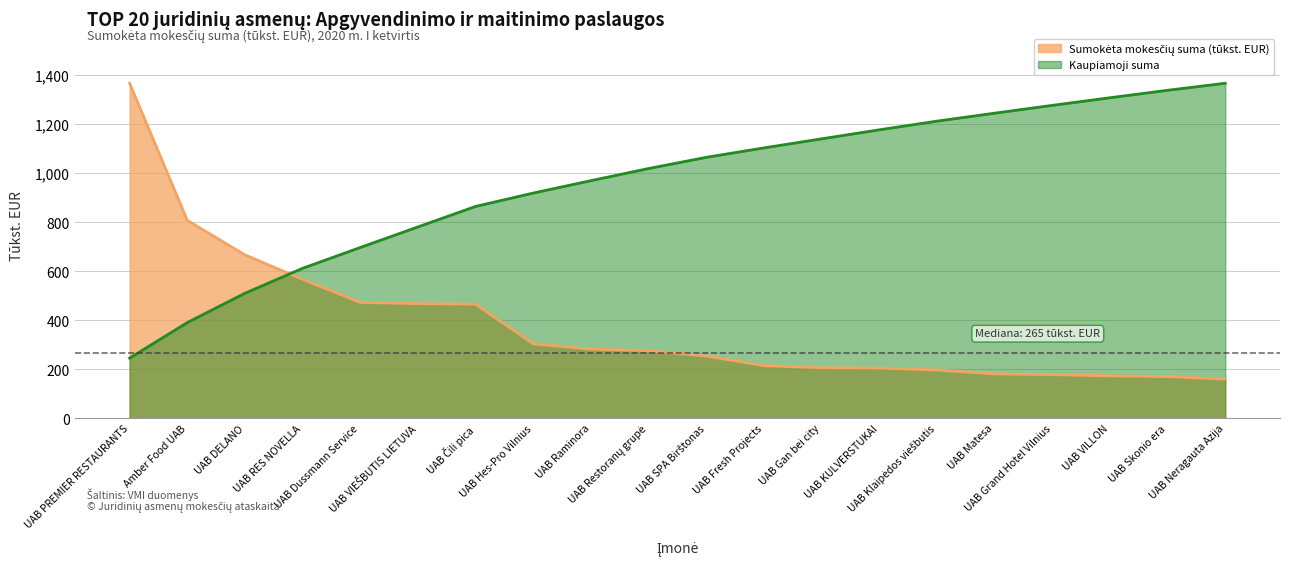

Rank the categories by value from highest to lowest.

UAB PREMIER RESTAURANTS, Amber Food UAB, UAB DELANO, UAB RES NOVELLA, UAB Dussmann Service, UAB VIEŠBUTIS LIETUVA, UAB Čili pica, UAB Hes-Pro Vilnius, UAB Raminora, UAB Restoranų grupė, UAB SPA Birštonas, UAB Fresh Projects, UAB Gan bei city, UAB KULVERSTUKAI, UAB Klaipėdos viešbutis, UAB Matesa, UAB Grand Hotel Vilnius, UAB VILLON, UAB Skonio era, UAB Neragauta Azija